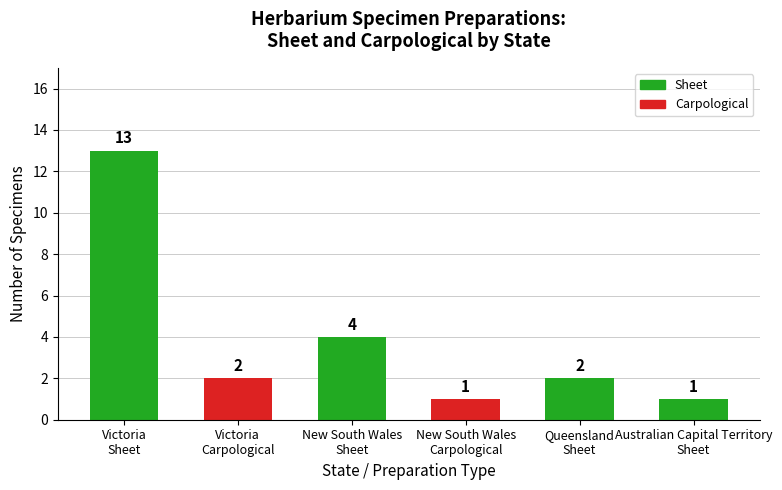

What is the difference between the second highest and minimum values?

3